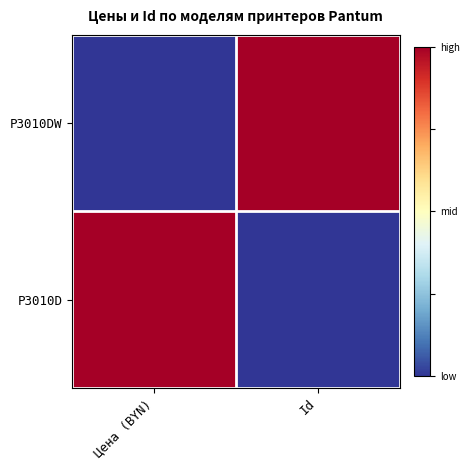

Reading left to right, transcribe all the data shown in this chart.

P3010DW: Цена (BYN)=0	Id=1
P3010D: Цена (BYN)=1	Id=0